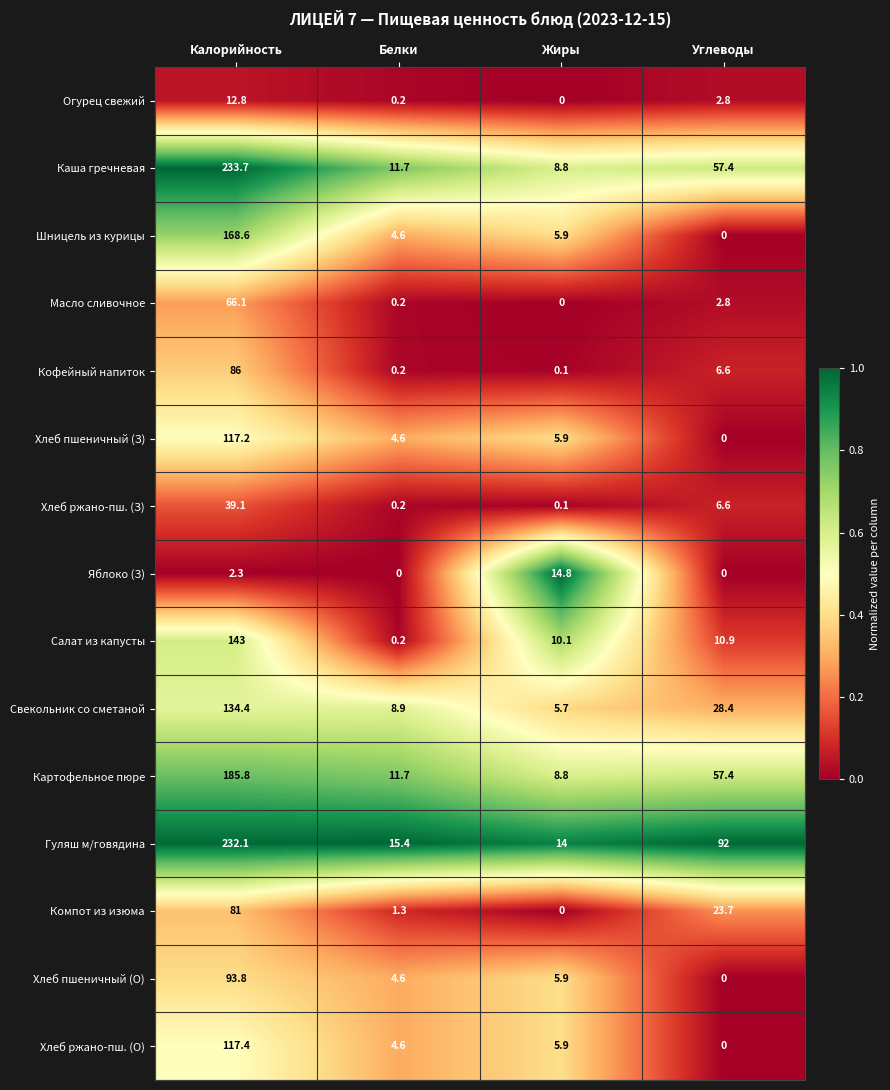

Which series has the widest spread of values?

Каша гречневая